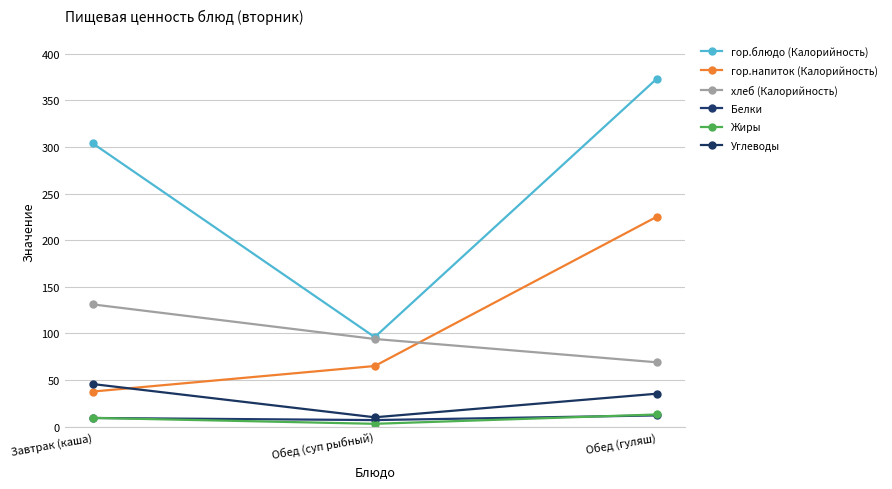

Does the chart display data point markers on the line(s)?

Yes